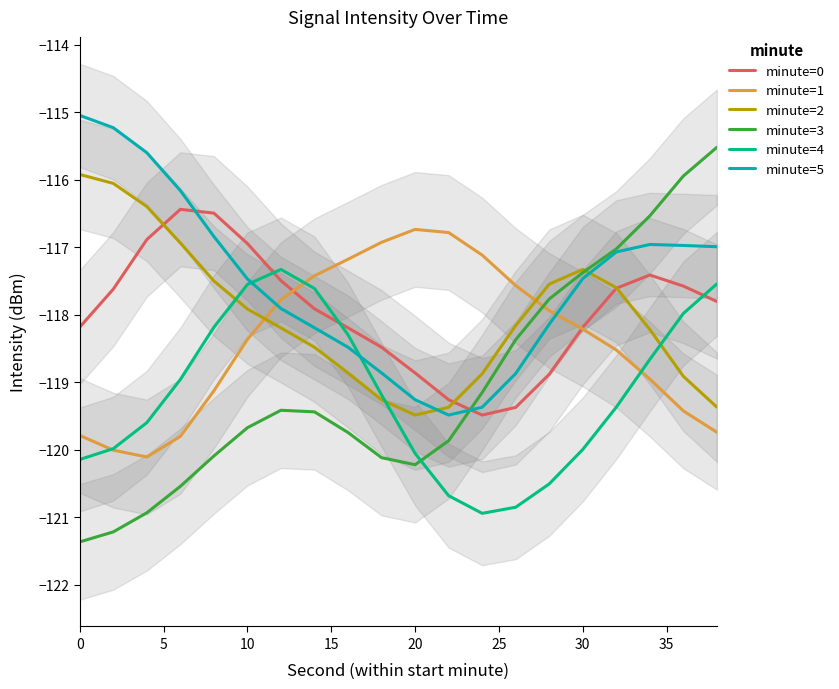

What is the maximum value for minute=1?

-116.7